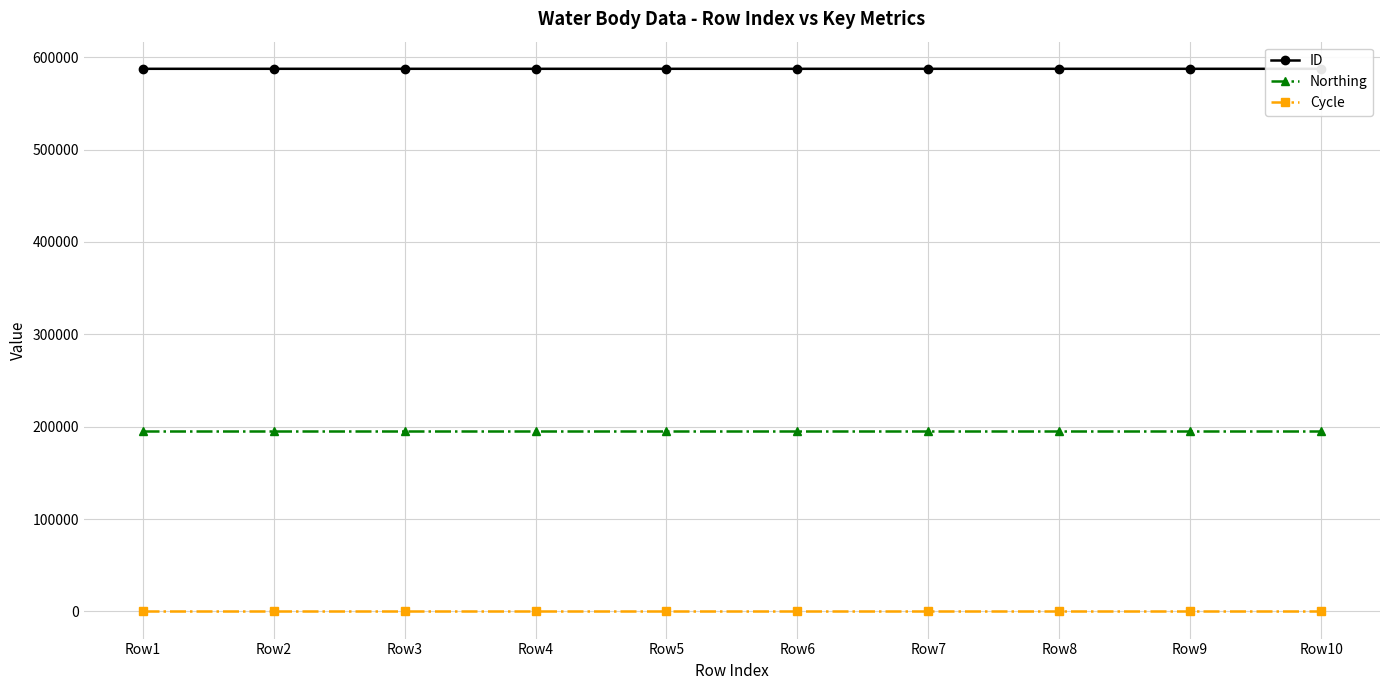

True or false: ID and Northing intersect in this chart.

False